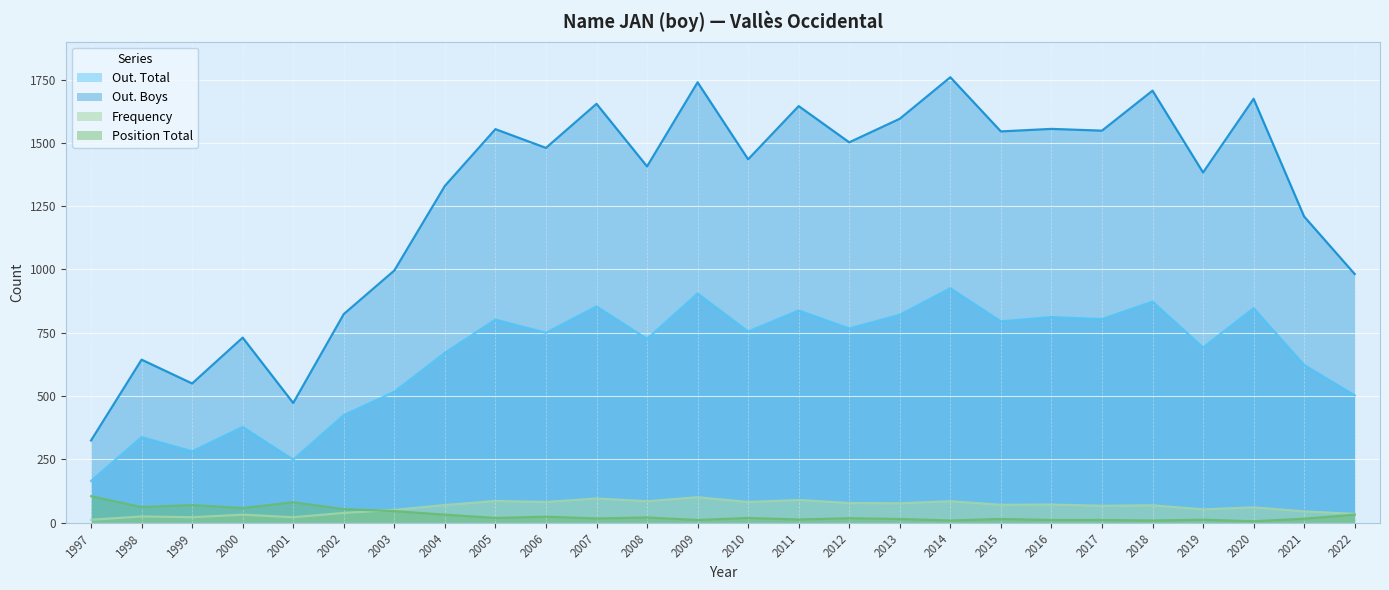

Reading left to right, list all the values displayed in this chart.

Out. Total: 165	338	282	378	249	425	517	671	802	750	854	726	905	755	838	767	821	926	795	812	804	873	692	847	623	503
Out. Boys: 325	644	550	731	473	824	996	1330	1554	1480	1654	1407	1739	1435	1645	1502	1595	1759	1545	1555	1548	1706	1383	1674	1209	982
Frequency: 12	25	22	32	22	39	51	70	86	82	96	85	101	82	90	78	77	85	71	72	67	69	53	61	45	35
Position Total: 105	62	70	58	81	54	46	32	19	24	17	21	11	19	13	18	15	9	15	11	11	9	12	6	16	32